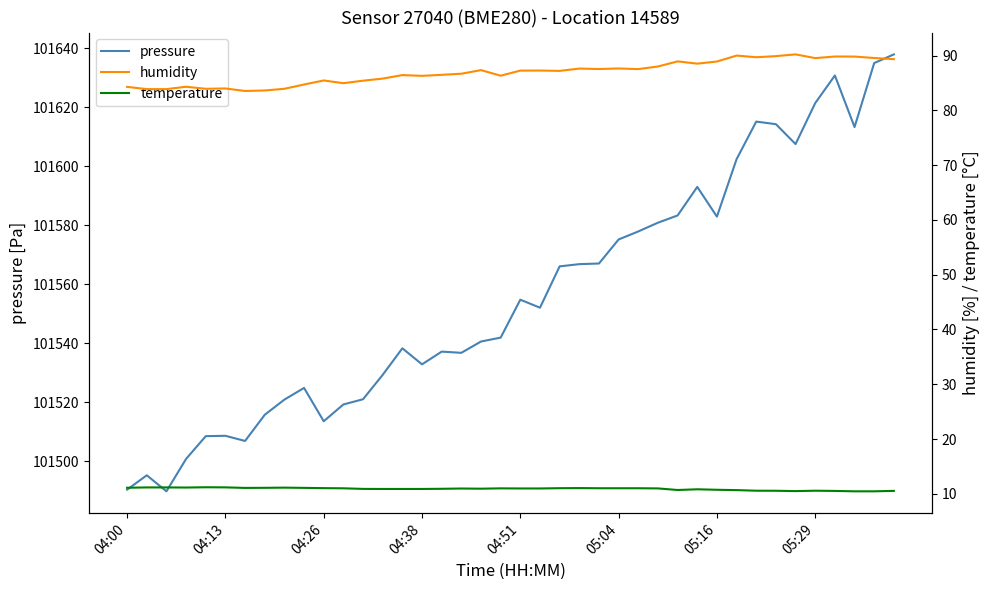

Which category has the highest value across all series?

39